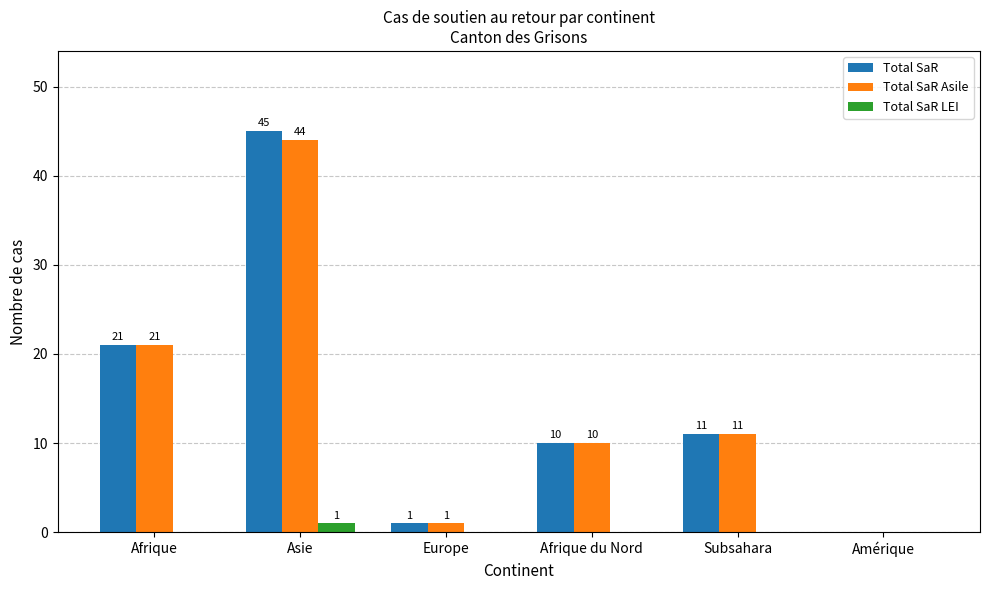

What is the spread (max minus min) of values at Asie?

44